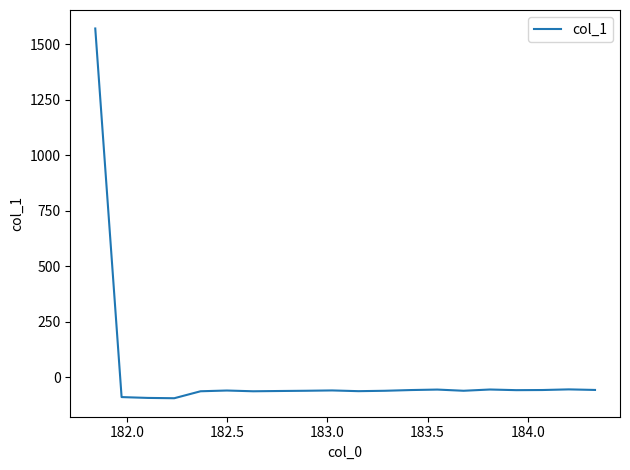

What is the difference between the maximum and minimum values?

1664.6